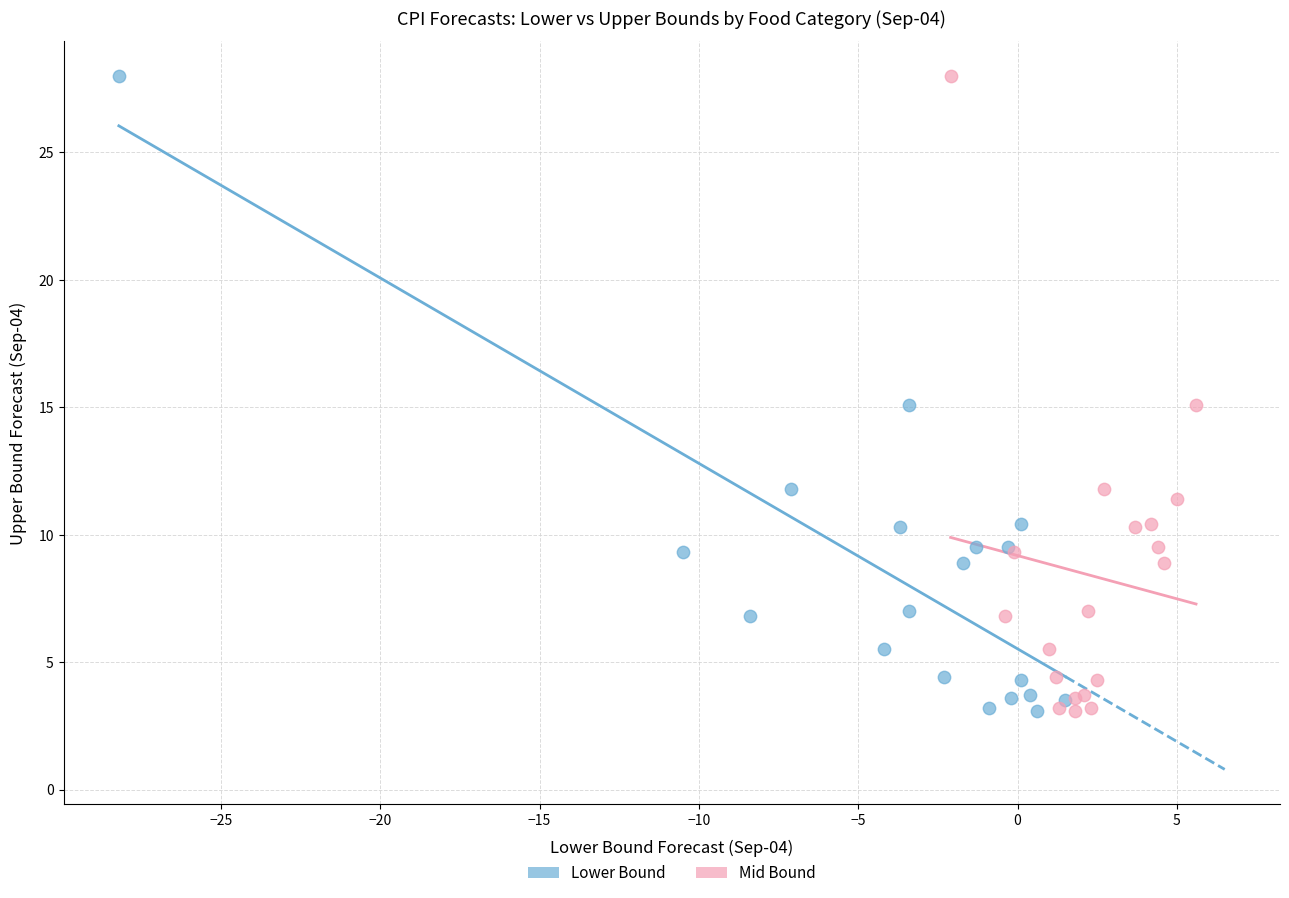

What are all the series names shown in the legend?

Lower Bound, Mid Bound